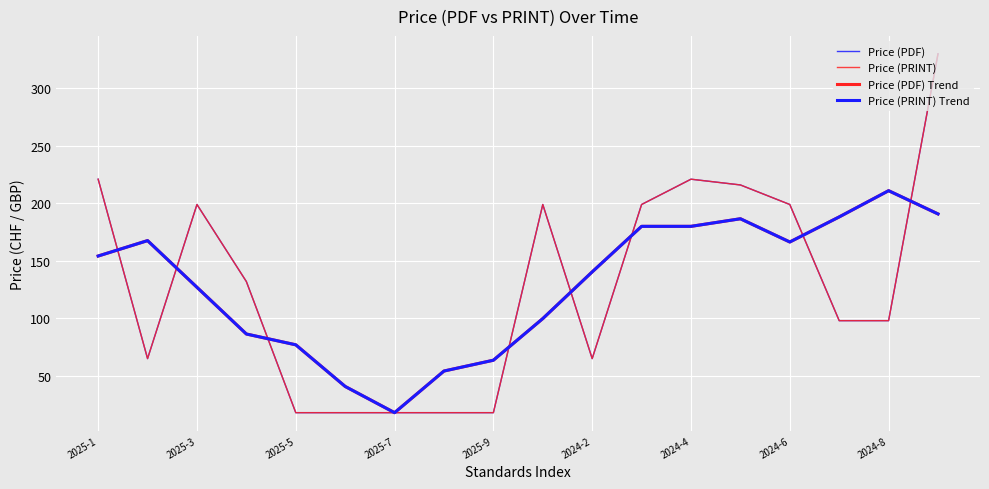

At which label does Price (PRINT) Trend first exceed 154?

2025-1